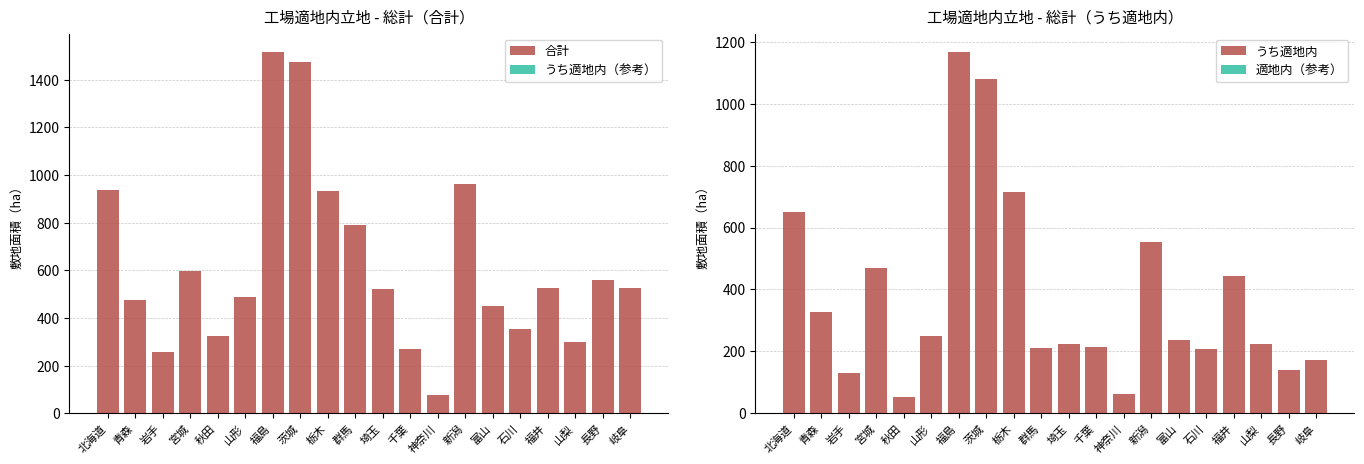

What is the label of the 19th bar from the left?

長野